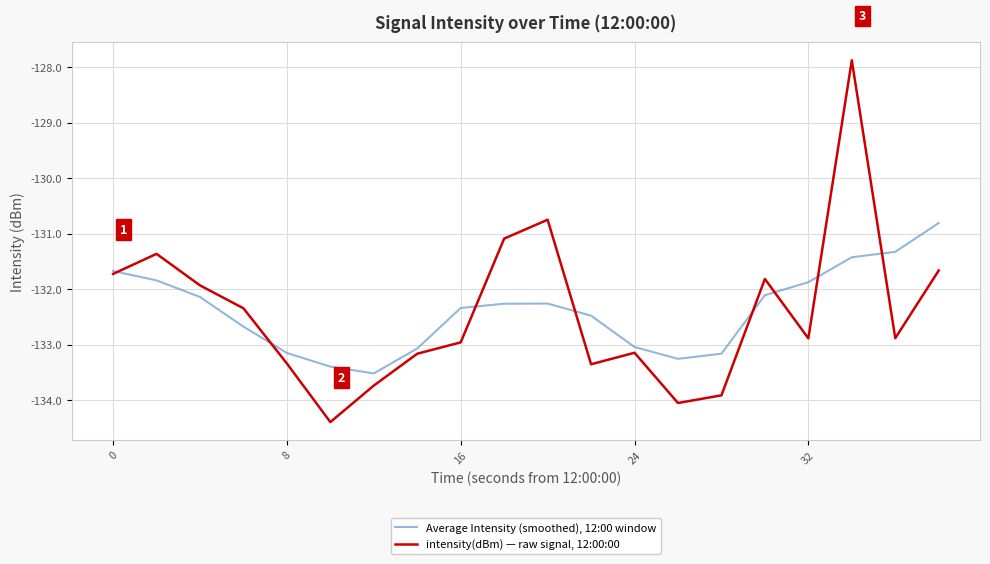

What is the lowest value of the intensity(dBm) — raw signal, 12:00:00 series?

-134.4